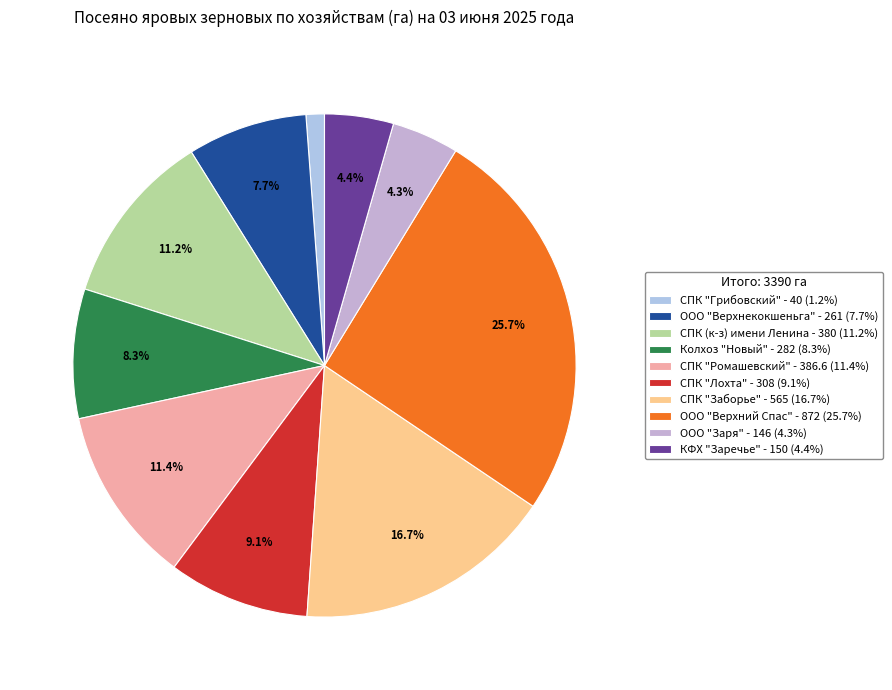

Is there a majority slice in this chart?

No